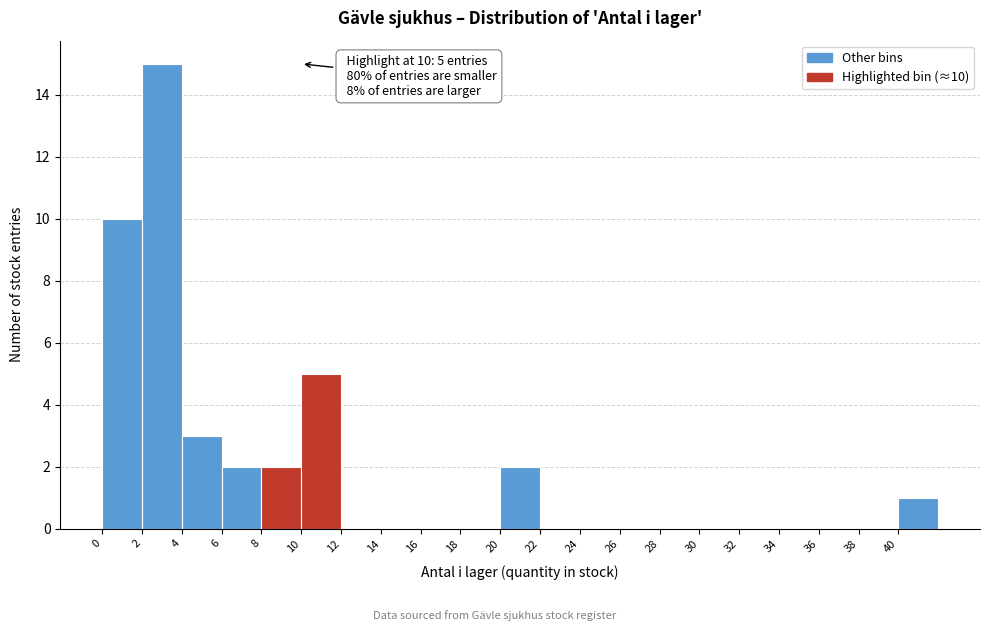

Which range on the x-axis has the tallest bar?

2 to 4